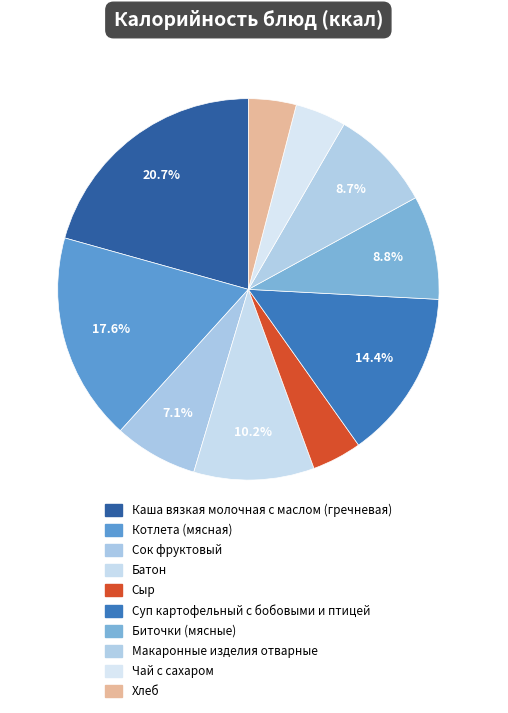

Does any single category account for the majority?

No